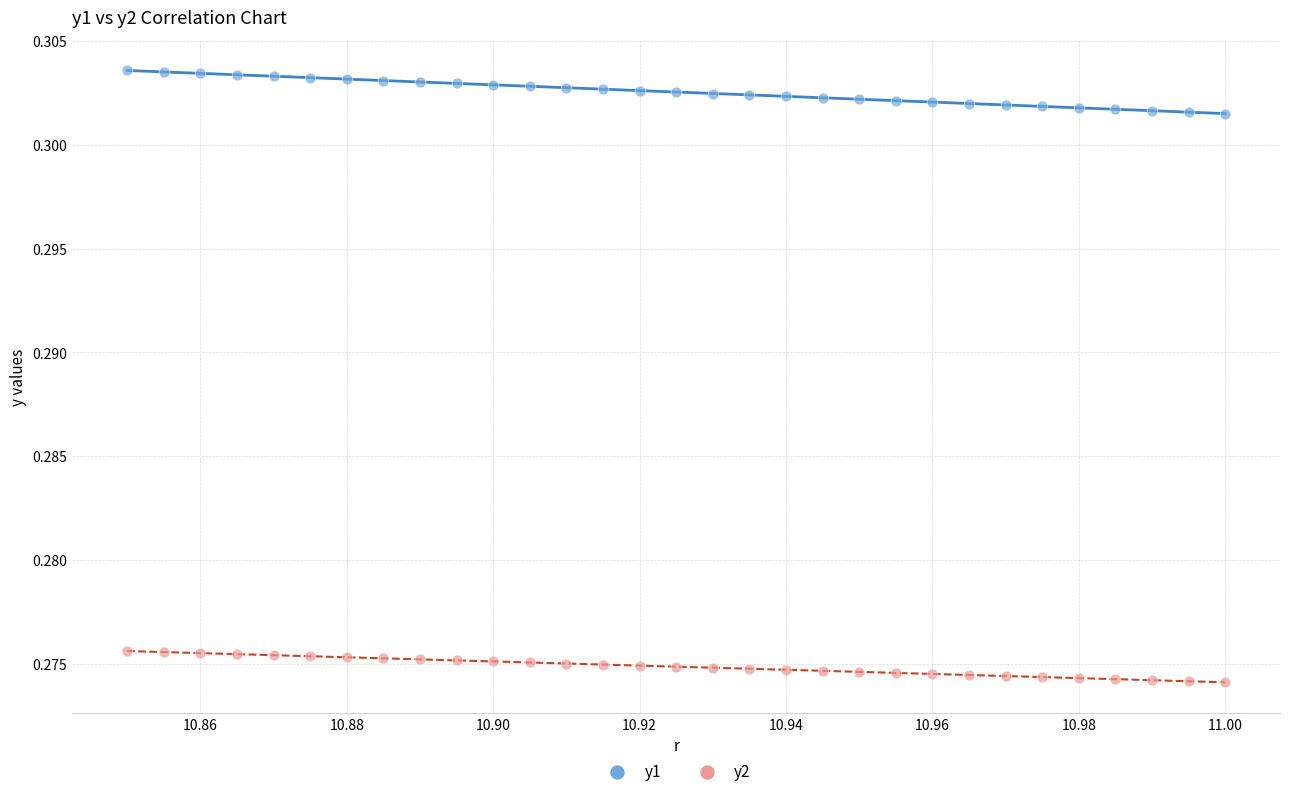

Which series reaches the maximum Y coordinate?

y1